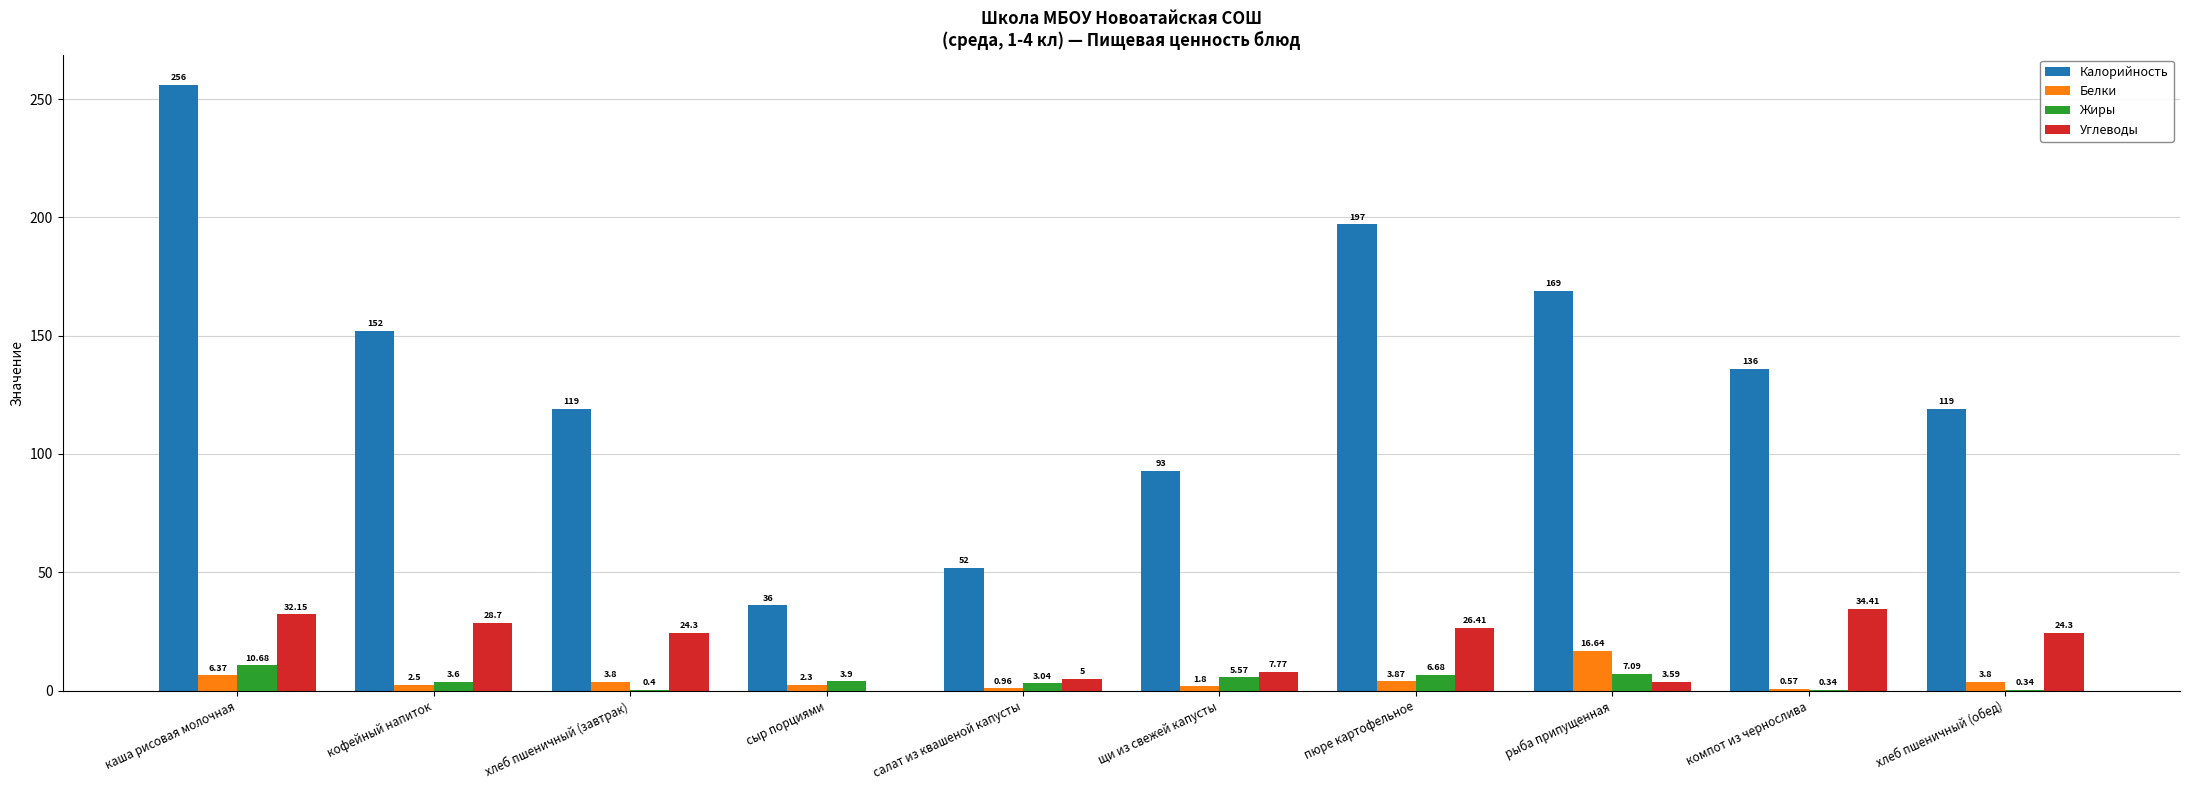

At which label is Жиры closest to 5?

щи из свежей капусты